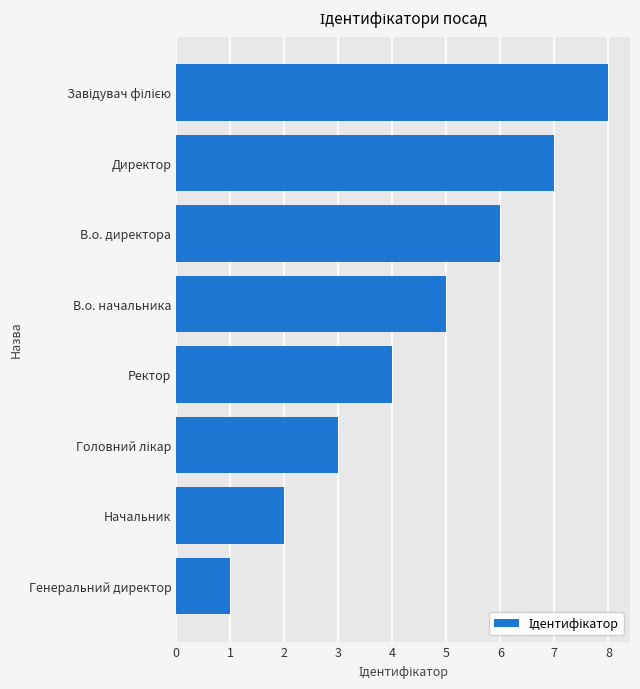

What is the approximate value at В.о. директора?

6